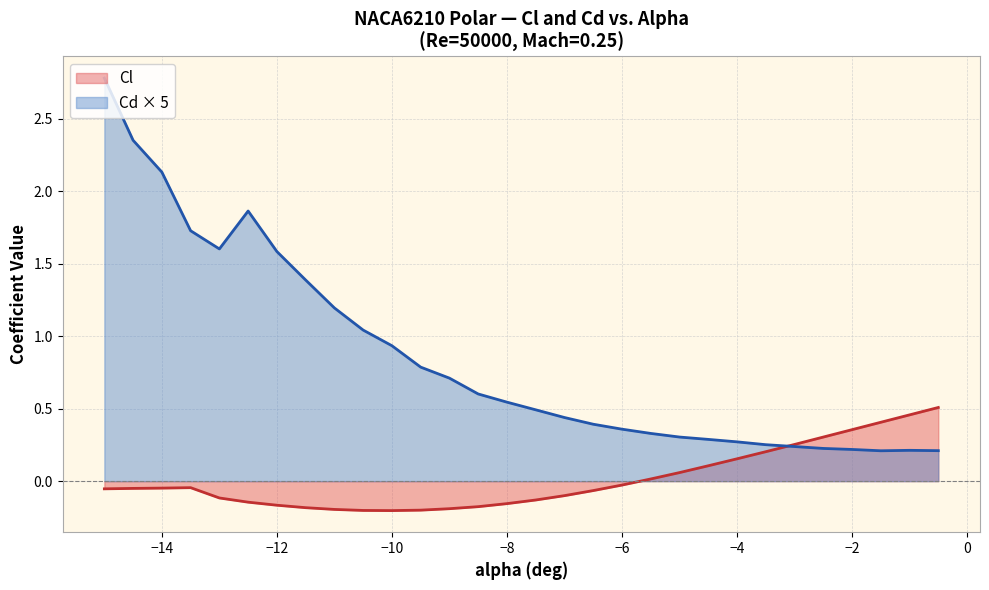

What is the total value across all series at -5.5?

0.3